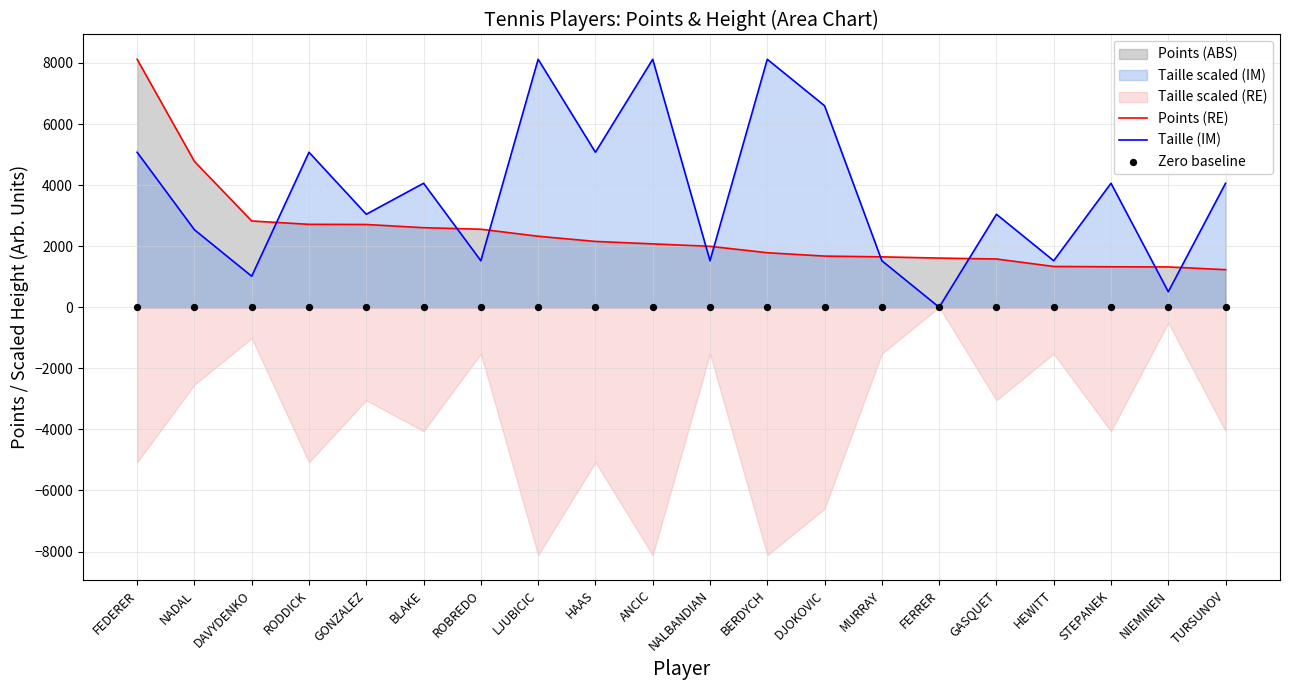

Is the value of Zero baseline at GASQUET greater than the value of Taille (IM) at DJOKOVIC?

No